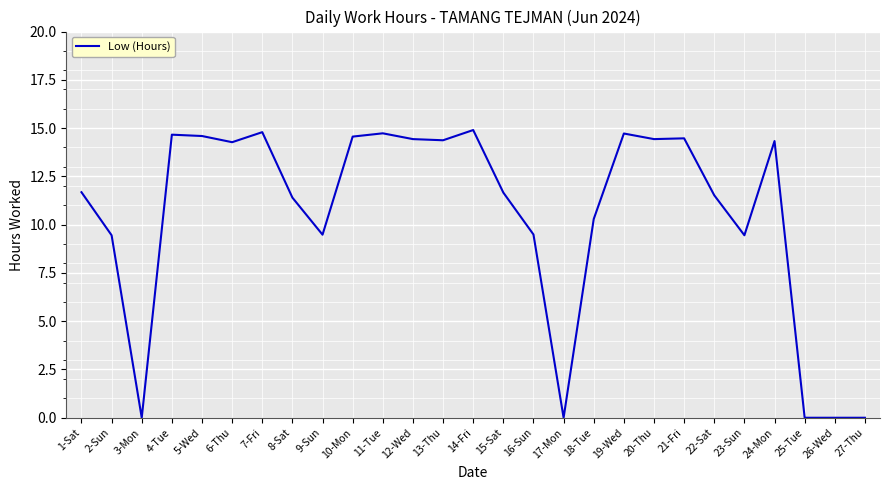

What is the greatest value displayed?

14.9